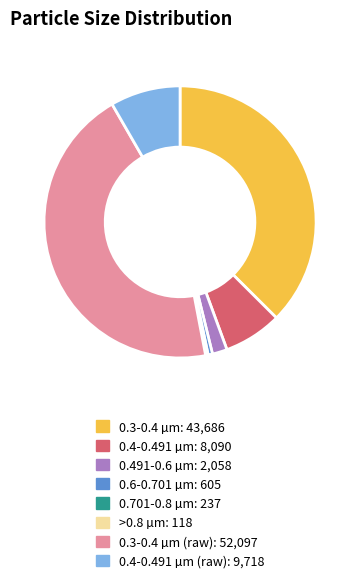

Is there any slice that represents more than half of the pie?

No